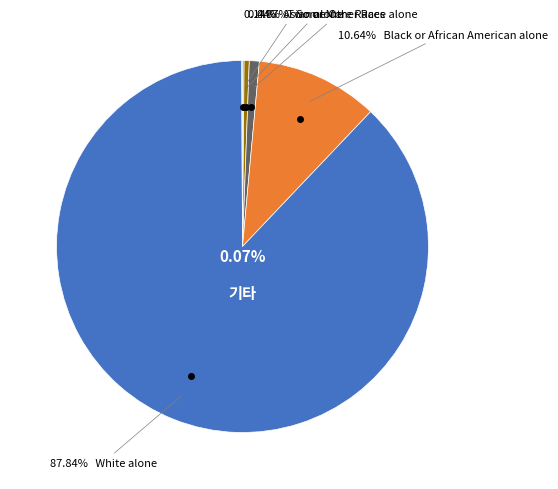

To the nearest percent, what is the average slice percentage?

14%